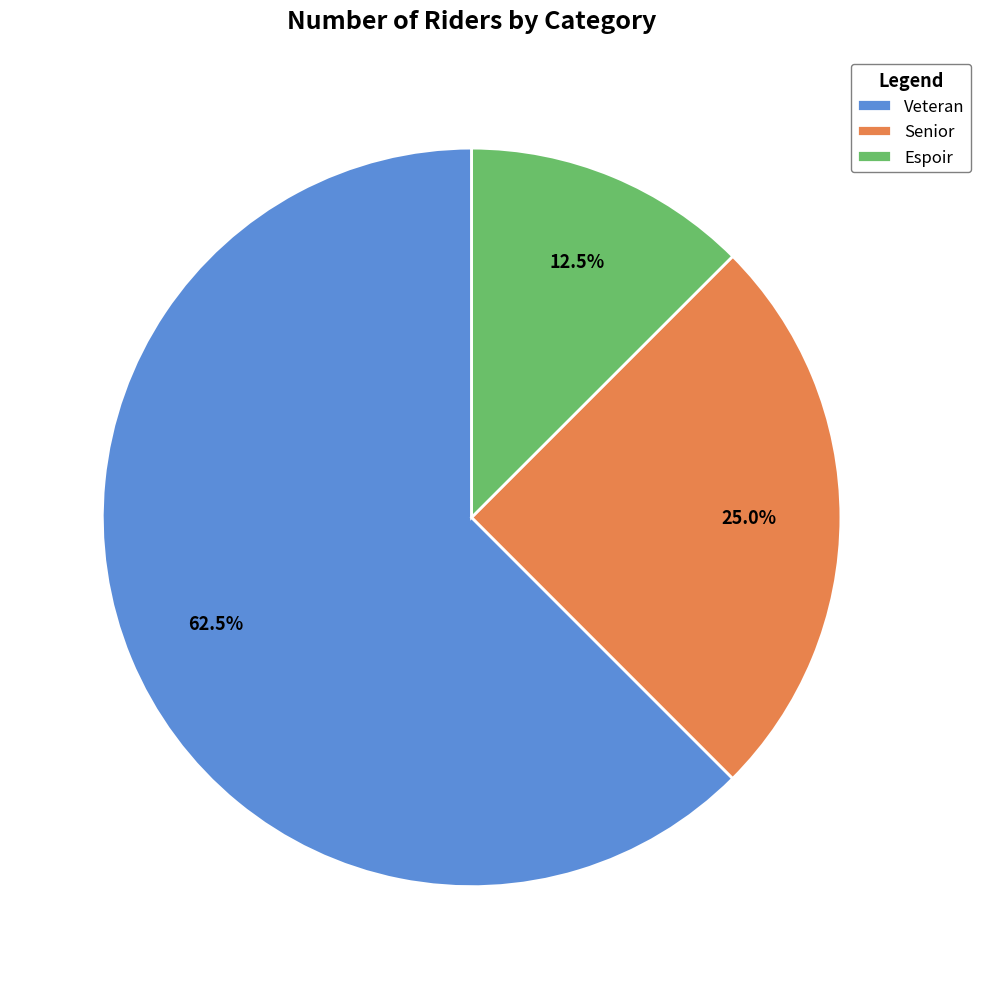

Combined, do Veteran and Espoir account for over 50%?

Yes